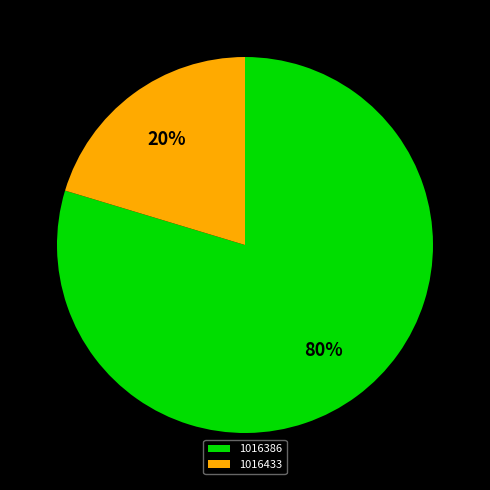

Do 1016433 and 1016386 together represent more than half of the pie?

Yes